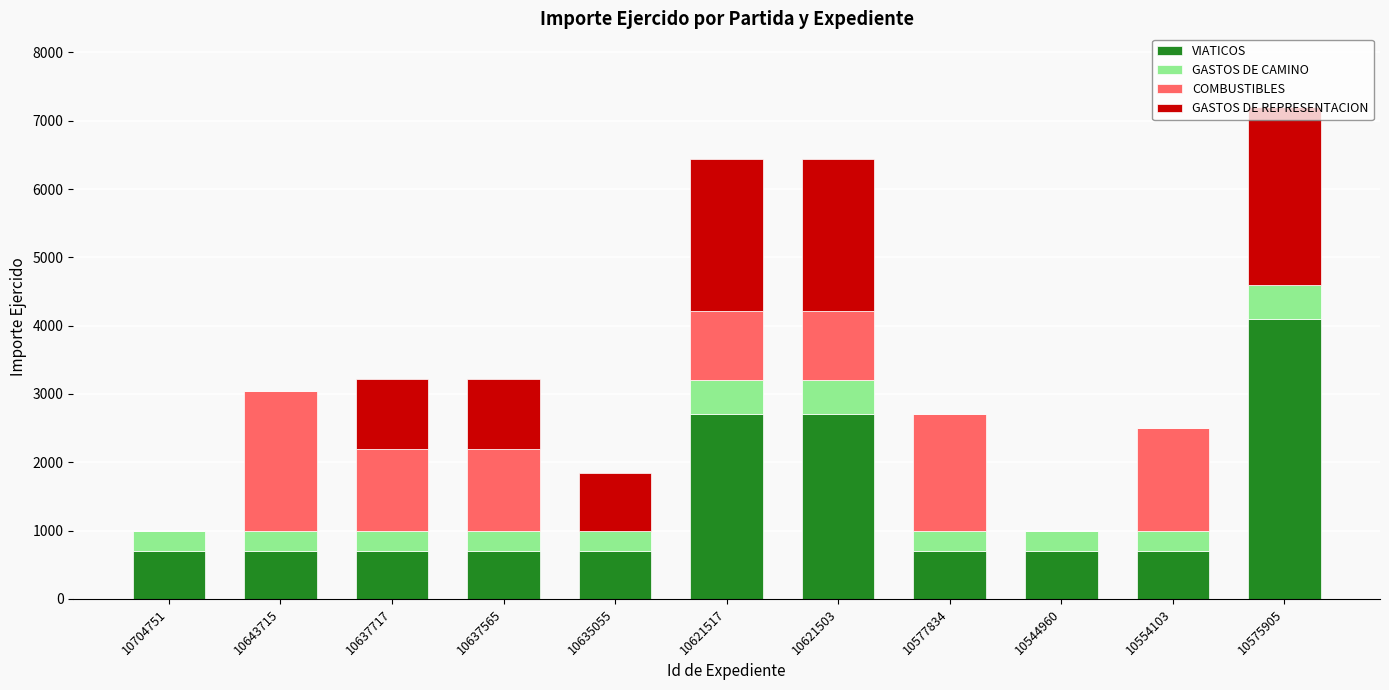

The value of VIATICOS at 10544960 is 1070.4. True or false?

False